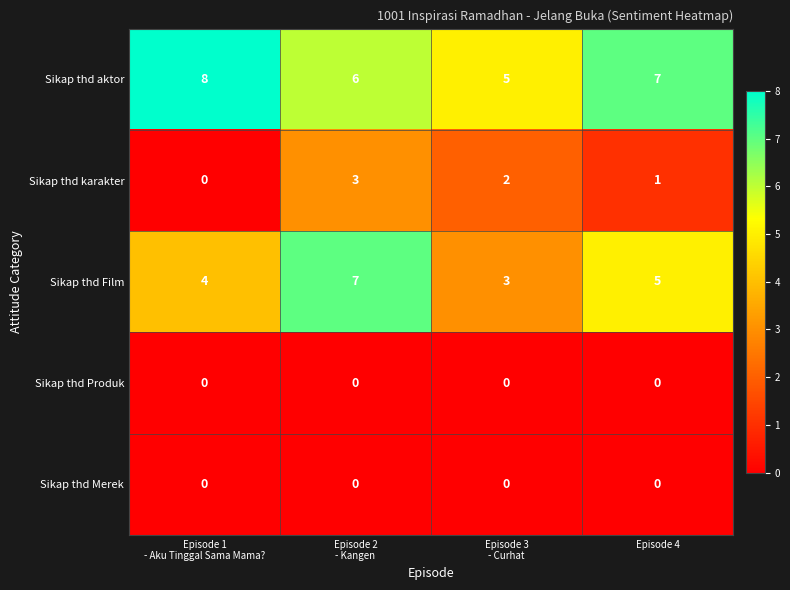

Reading right to left, extract all data points from this chart.

Sikap thd aktor: 7	5	6	8
Sikap thd karakter: 1	2	3	0
Sikap thd Film: 5	3	7	4
Sikap thd Produk: 0	0	0	0
Sikap thd Merek: 0	0	0	0